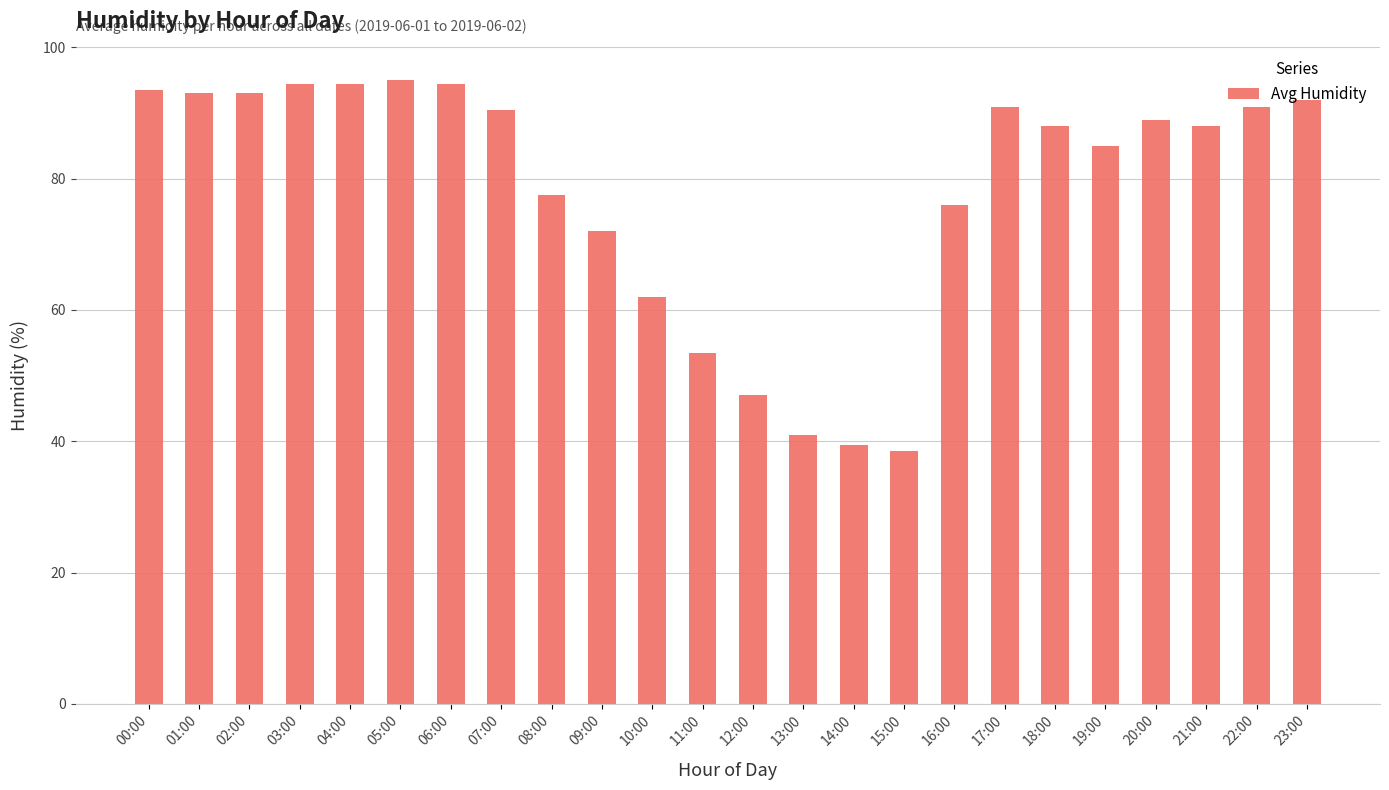

What is the value of the 10th bar from the left?

72.0